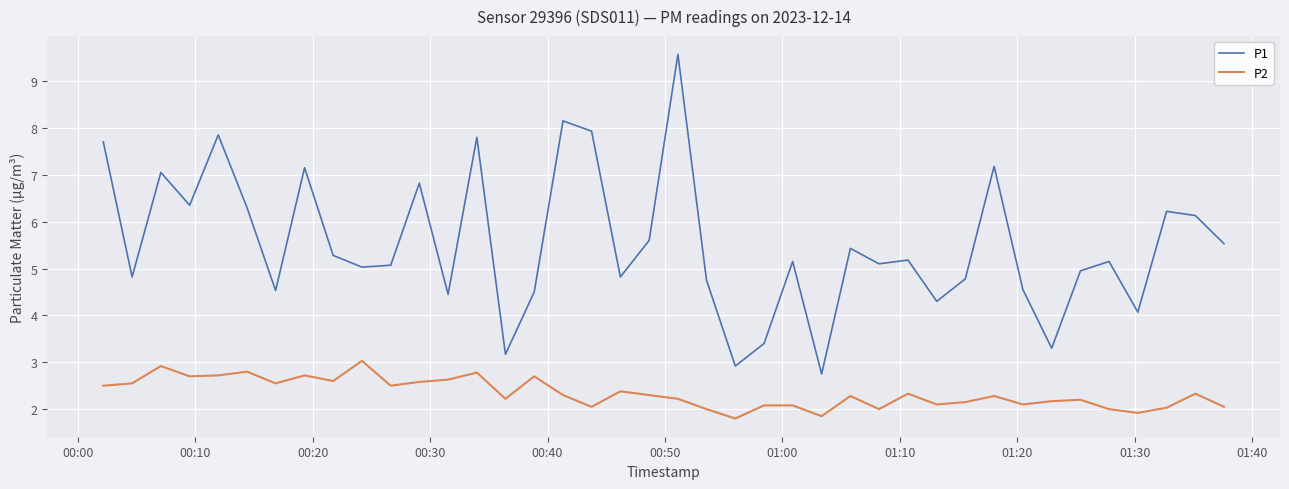

What is the difference between the maximum and minimum values in the P2 series?

1.2